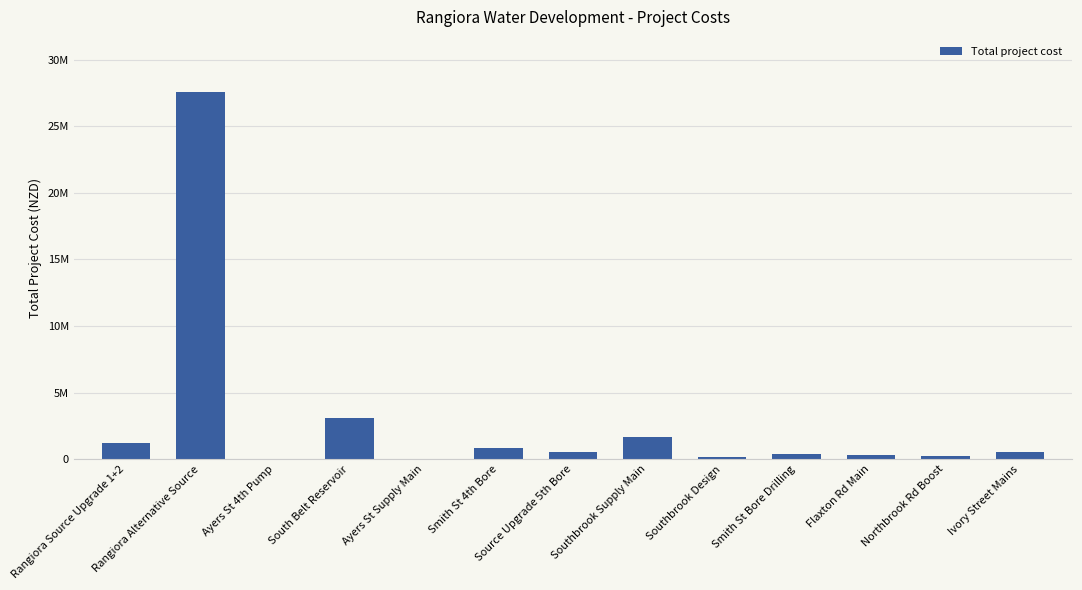

What is the label of the 9th bar from the left?

Southbrook Design